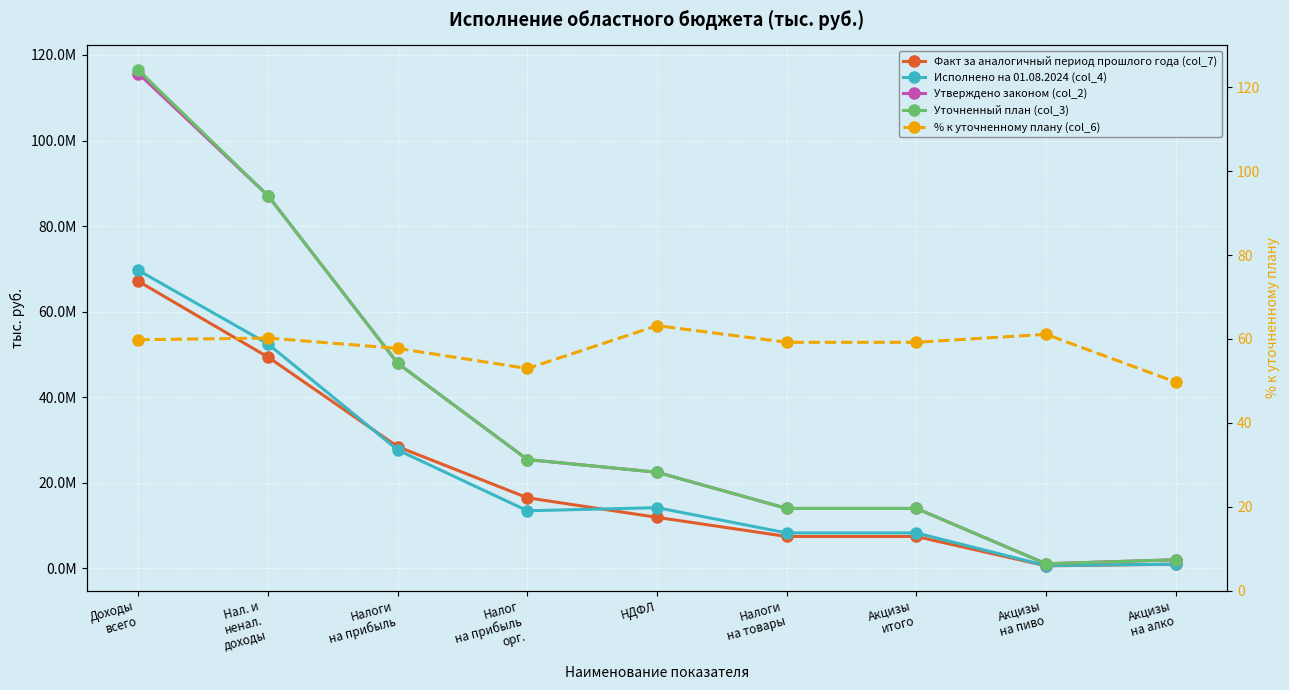

At which label does Уточненный план (col_3) first exceed 22481726?

Доходы
всего